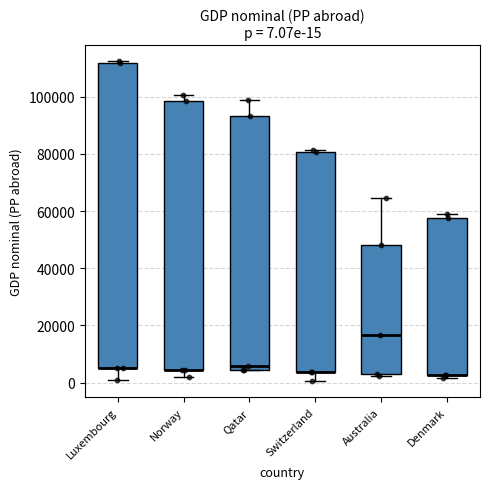

Comparing the boxes themselves (not the whiskers), which one is the tallest?

Luxembourg